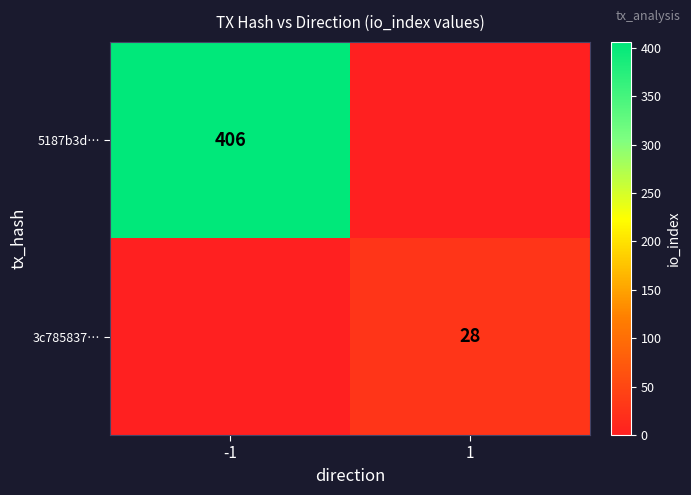

At which category is the sum across all series the highest?

-1